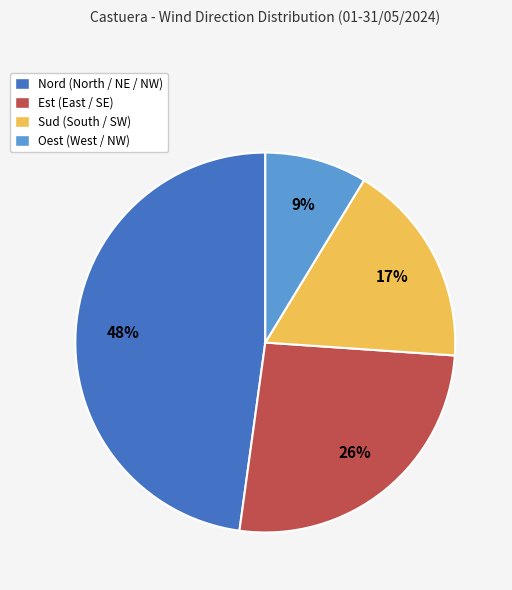

To the nearest percent, what percentage of the pie is Oest (West / NW)?

9%